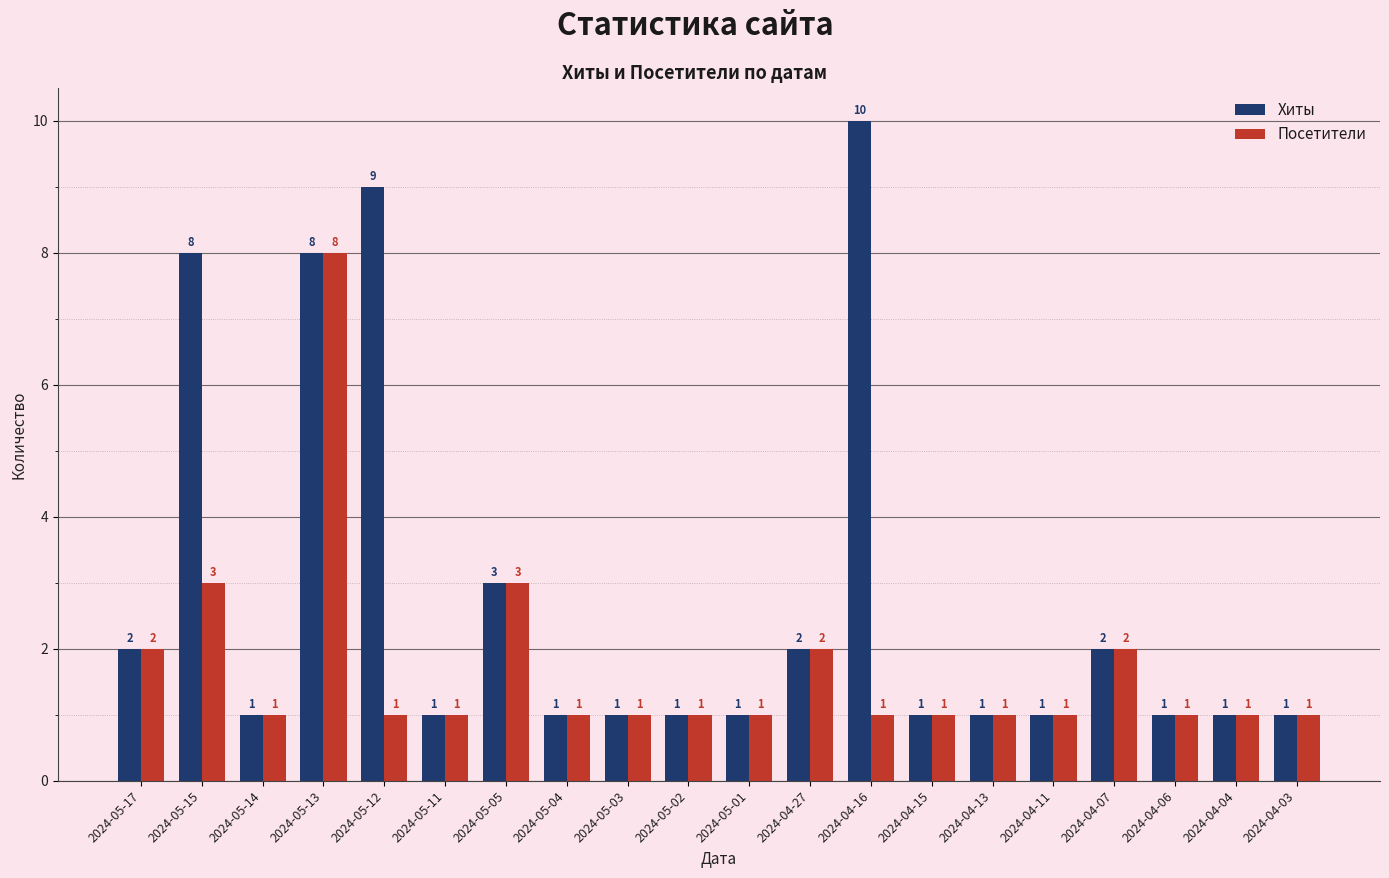

List the series in order of their overall mean, highest first.

Хиты, Посетители